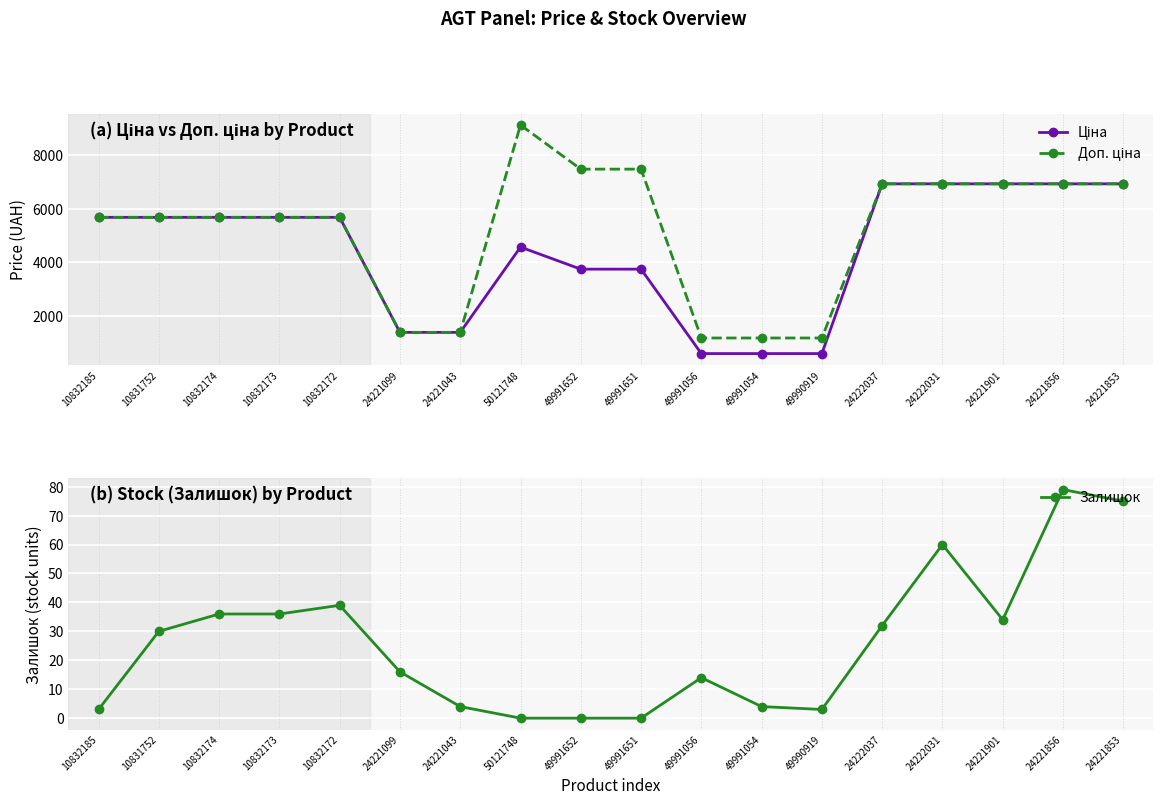

What is the approximate value of Доп. ціна at 50121748?

9123.7